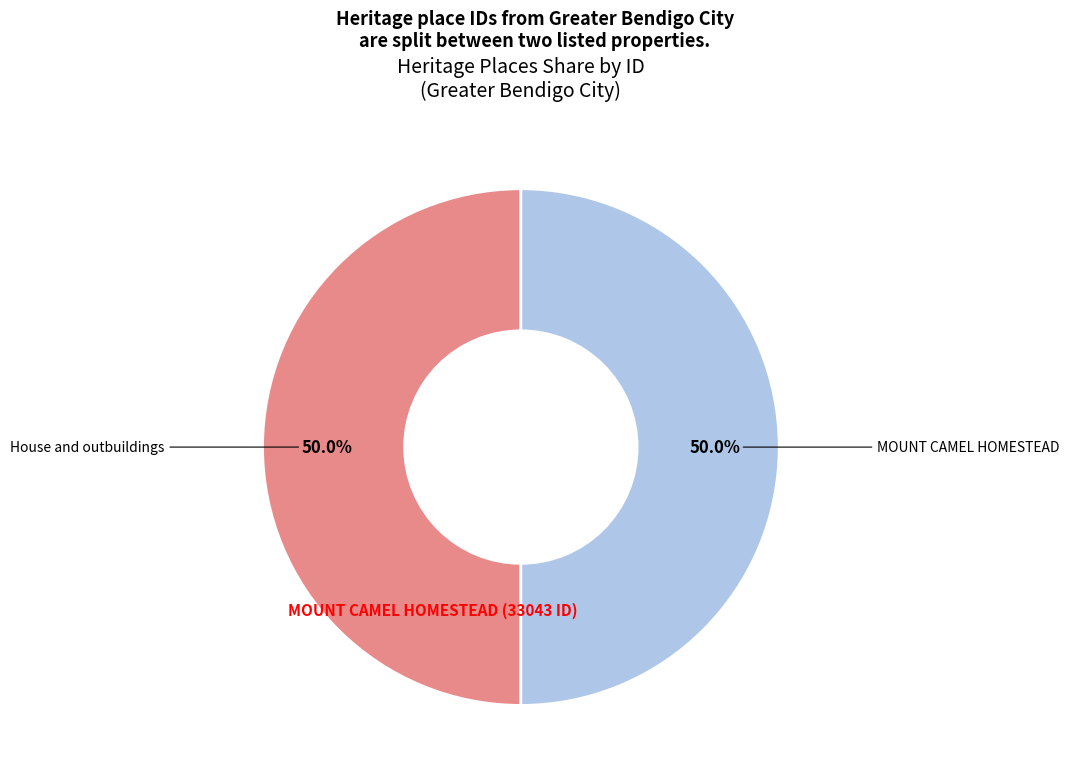

How many slices are in this pie chart?

2